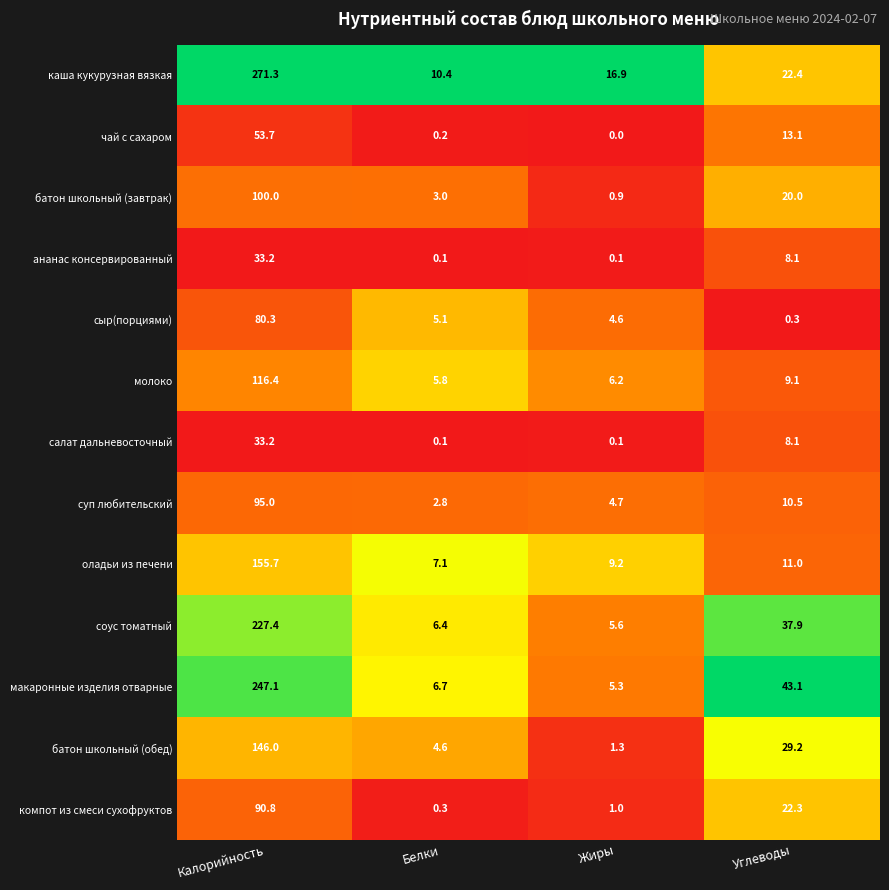

At which category is the sum across all series the highest?

Калорийность